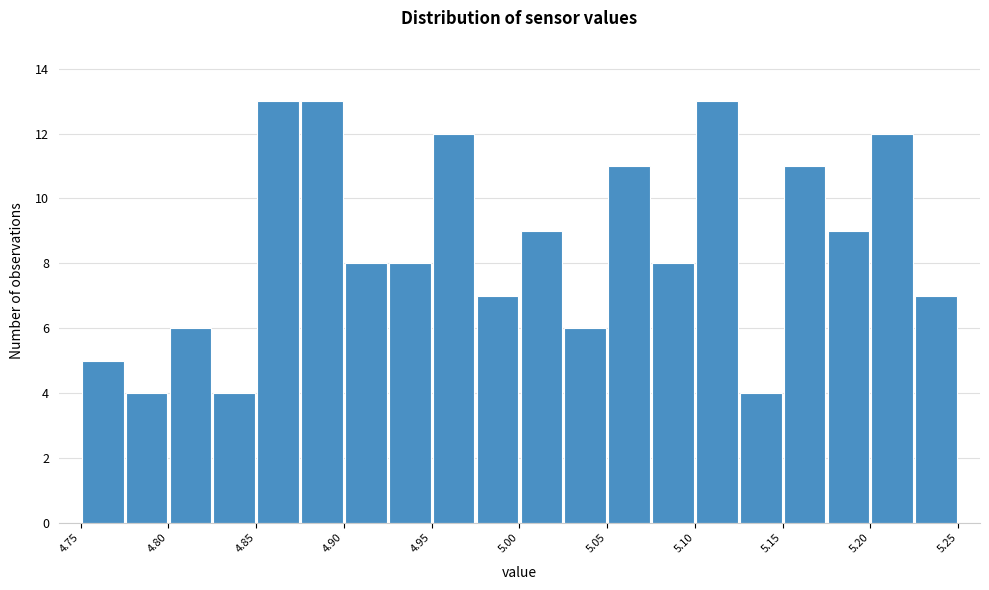

What is the height of the bar covering 5.100 to 5.125 on the x-axis? The values are not printed on the chart, so give them approximately, as read against the axis.

13